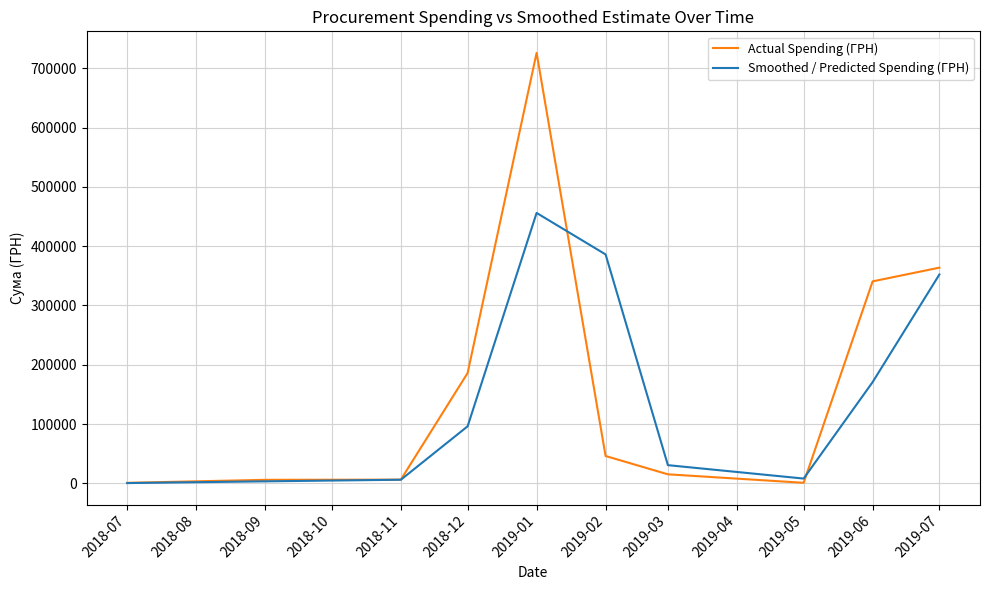

At which label does Actual Spending (ГРН) reach its peak?

2019-01